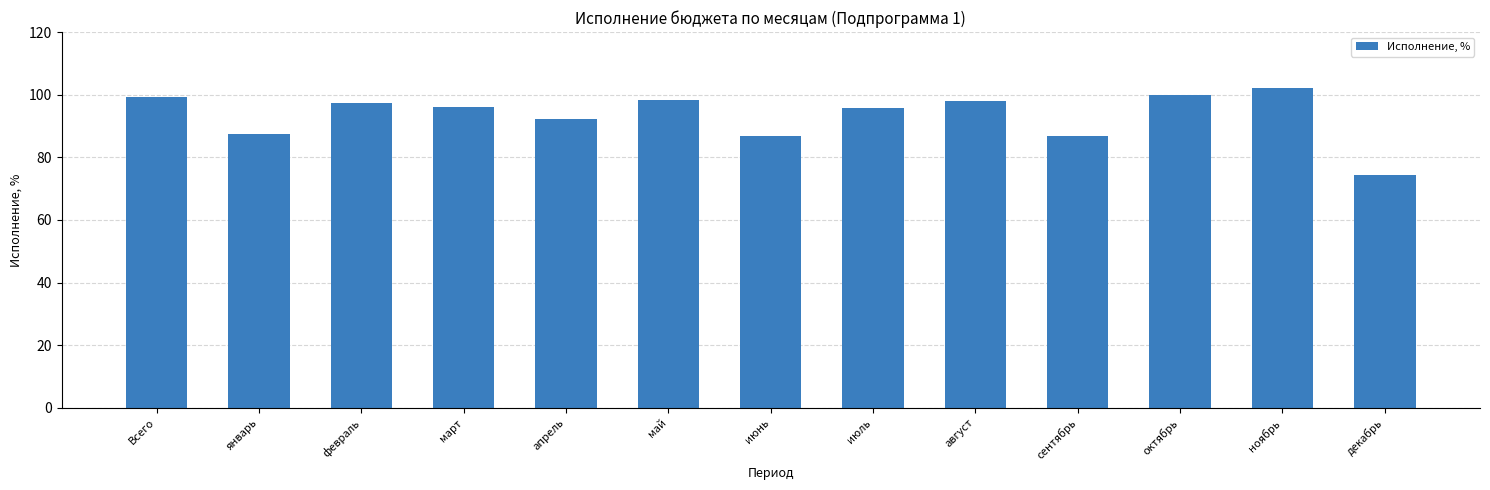

What position from the left is июль?

8